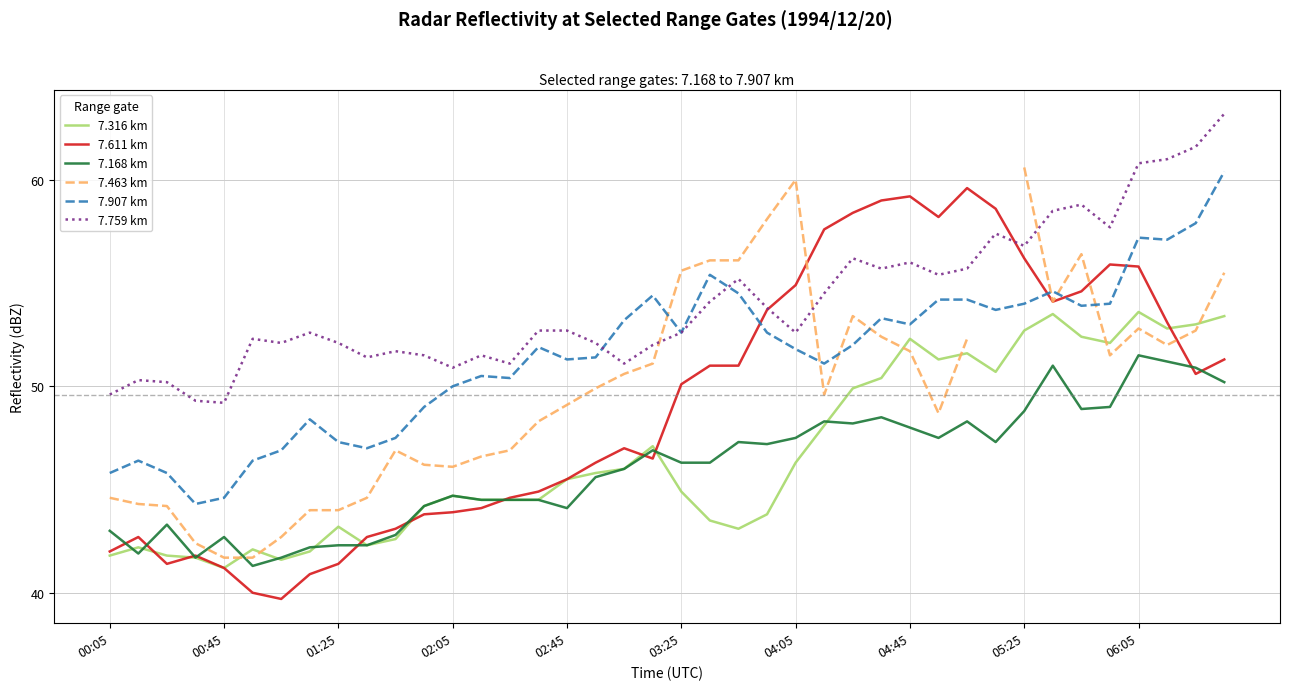

What value does the 7.611 km series have at 05:25?

56.2